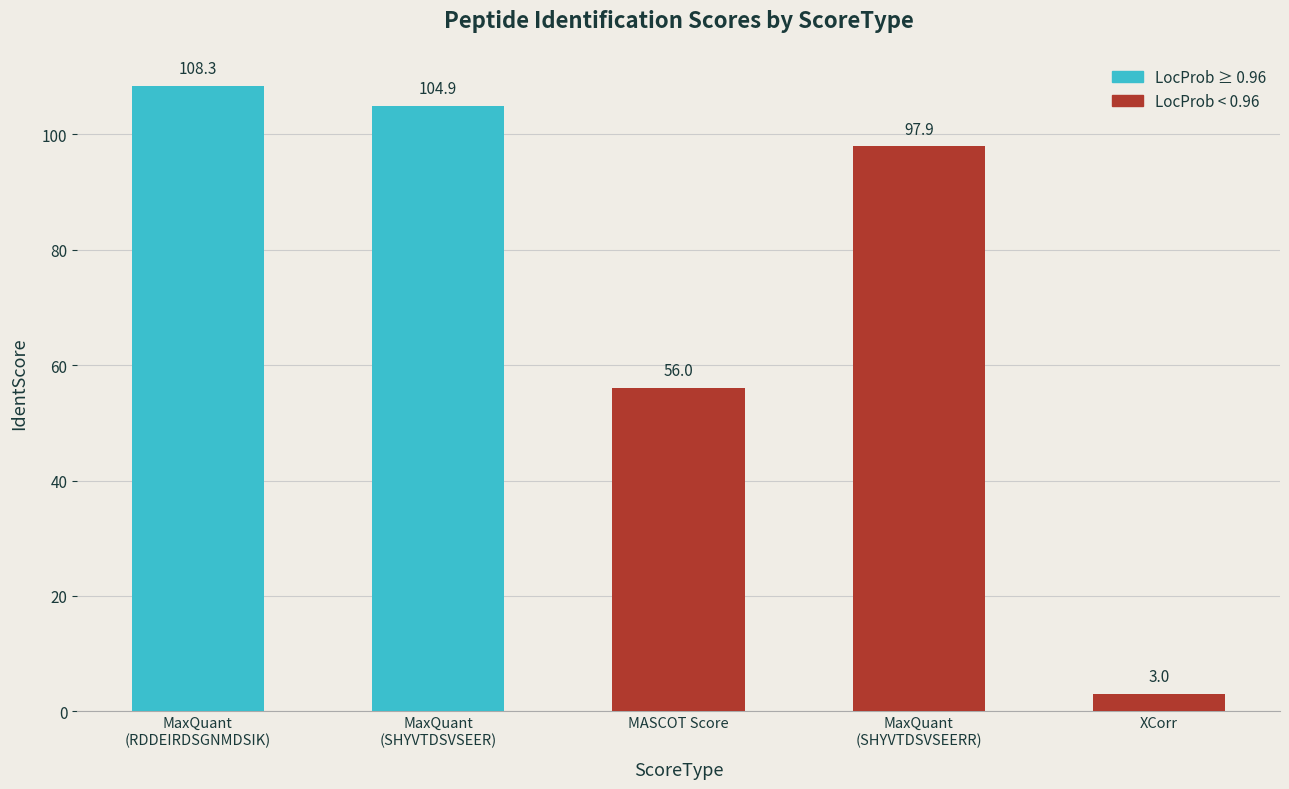

What is the average value?

74.0